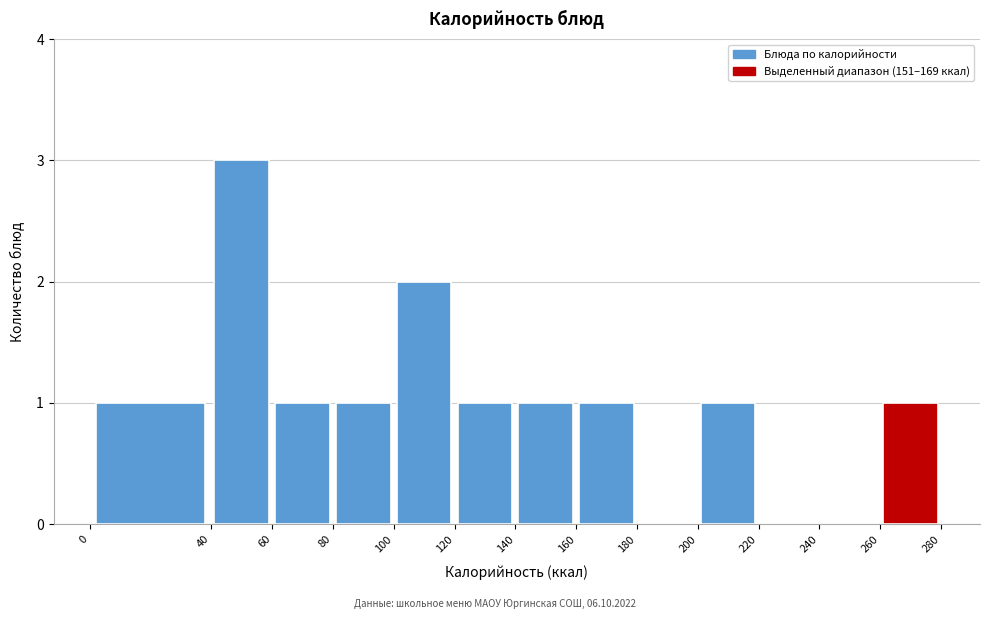

Reading left to right, transcribe this chart: for each bar, give the range it covers on the x-axis and its height. The values are not printed on the chart, so give them approximately, as read against the axis.

0 to 40: 1
40 to 60: 3
60 to 80: 1
80 to 100: 1
100 to 120: 2
120 to 140: 1
140 to 160: 1
160 to 180: 1
180 to 200: 0
200 to 220: 1
220 to 240: 0
240 to 260: 0
260 to 280: 1